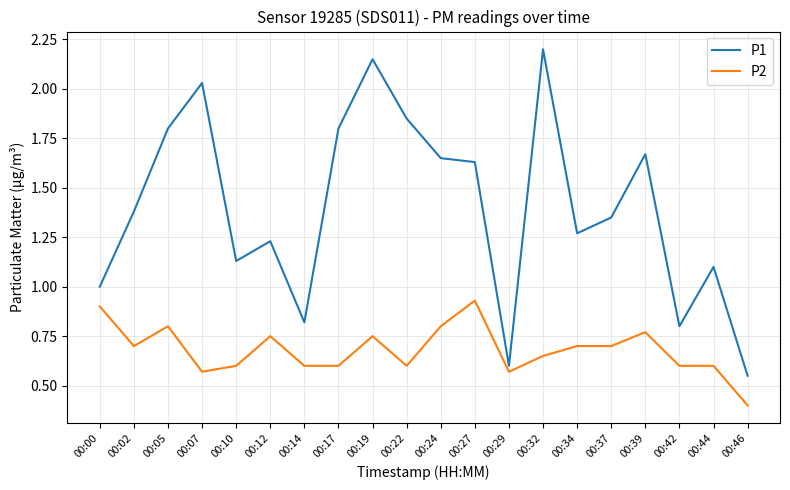

Rank the series by their average value, from lowest to highest.

P2, P1